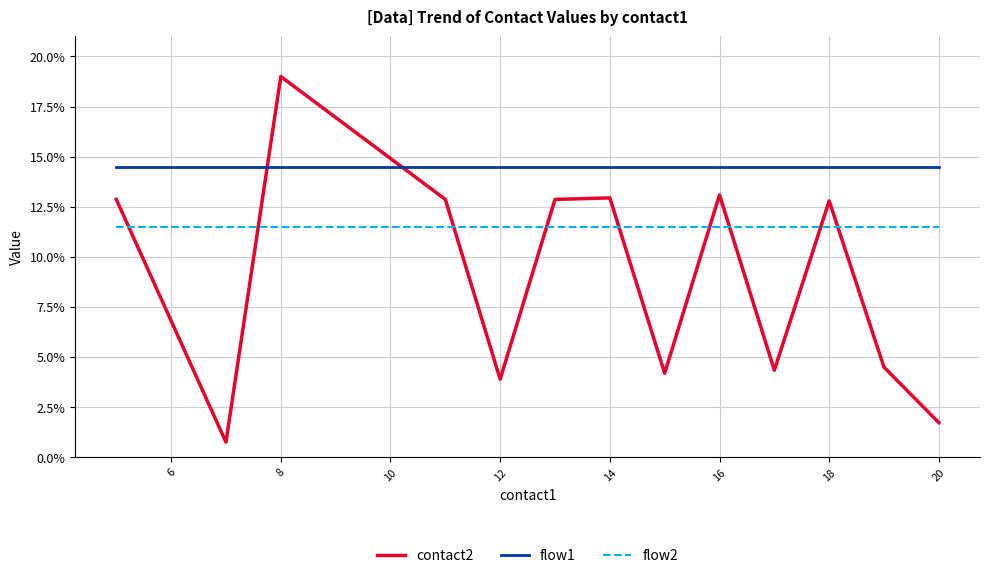

Which series ends up on top after the final intersection of flow1 and contact2?

flow1